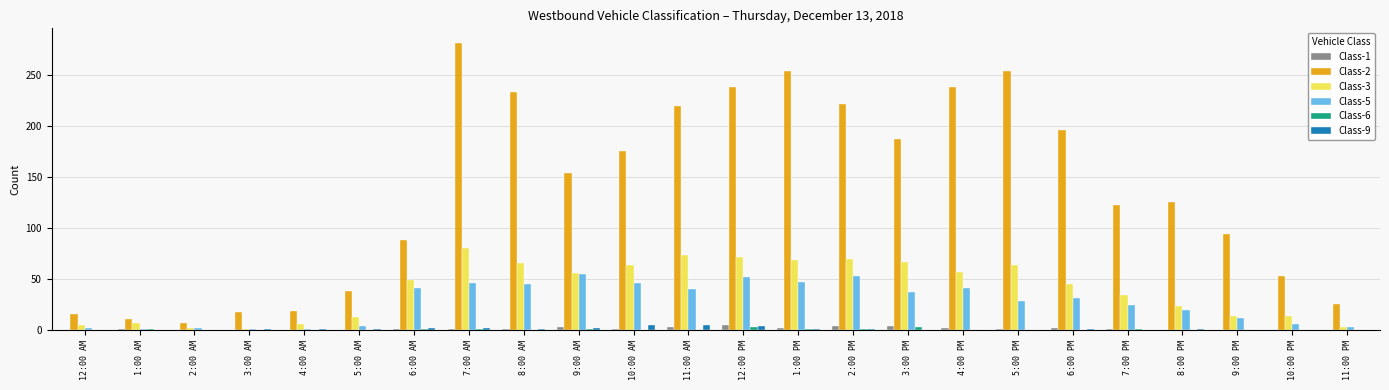

Which label corresponds to the largest value in the chart?

7:00 AM